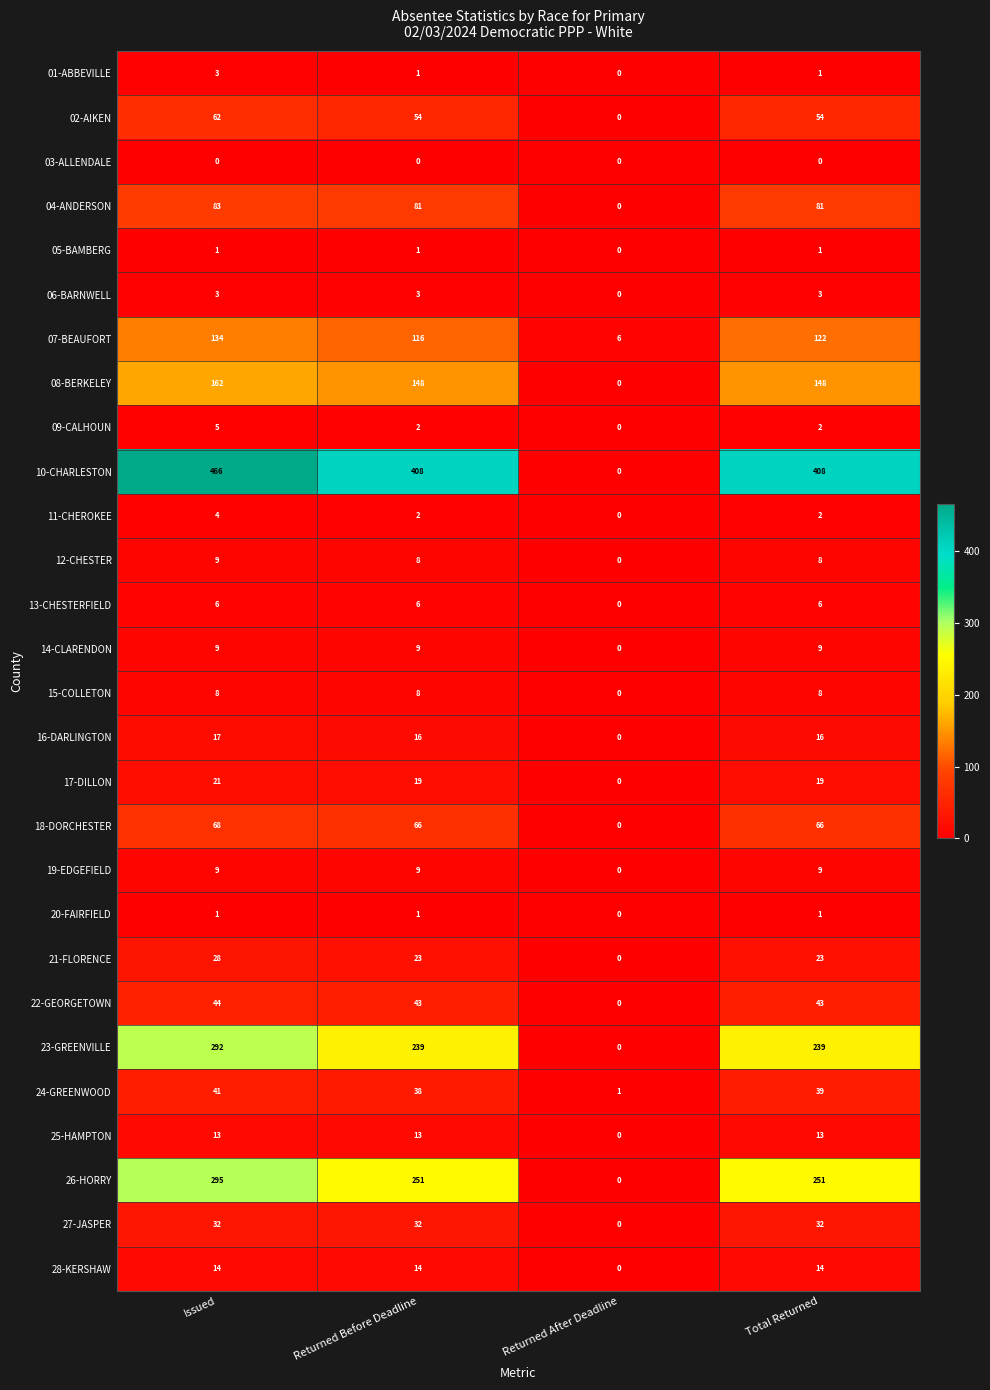

Which series changed the most between Returned After Deadline and Total Returned?

10-CHARLESTON